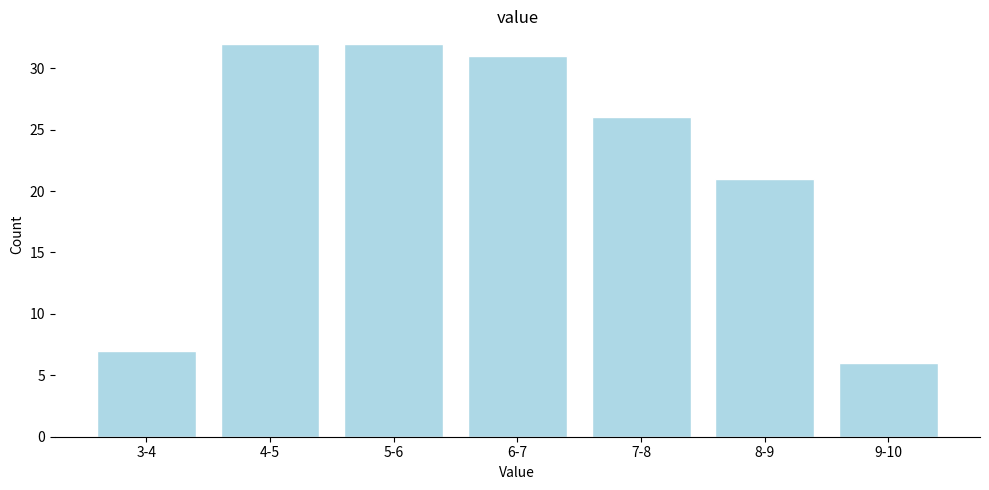

Reading left to right, transcribe all the data shown in this chart.

3-4=7	4-5=32	5-6=32	6-7=31	7-8=26	8-9=21	9-10=6